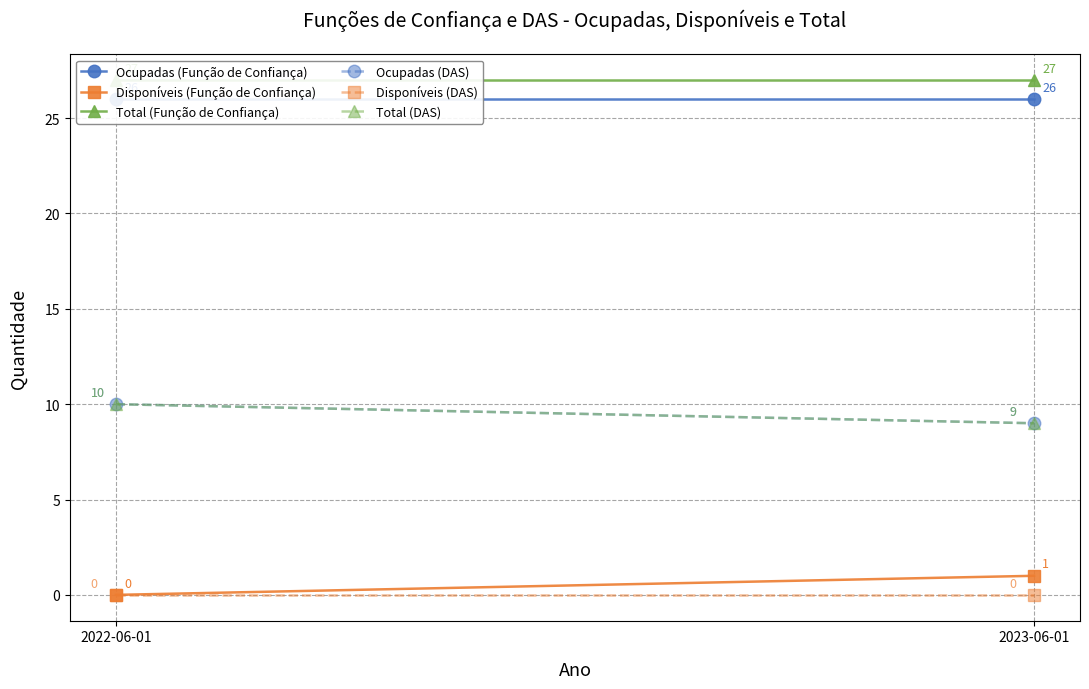

Which category has the lowest value in the Total (DAS) series?

2023-06-01